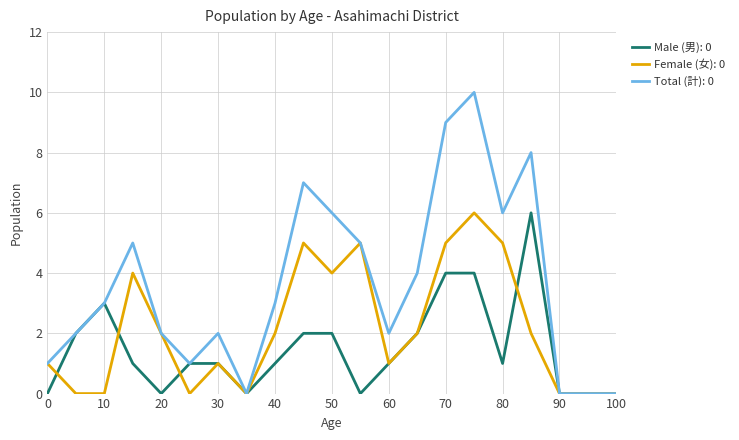

What is the greatest value displayed?

10